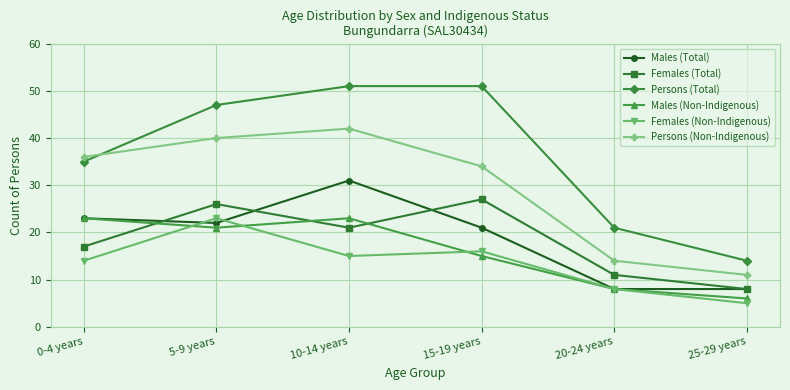

True or false: Males (Non-Indigenous) has a value of 15 at 15-19 years.

True